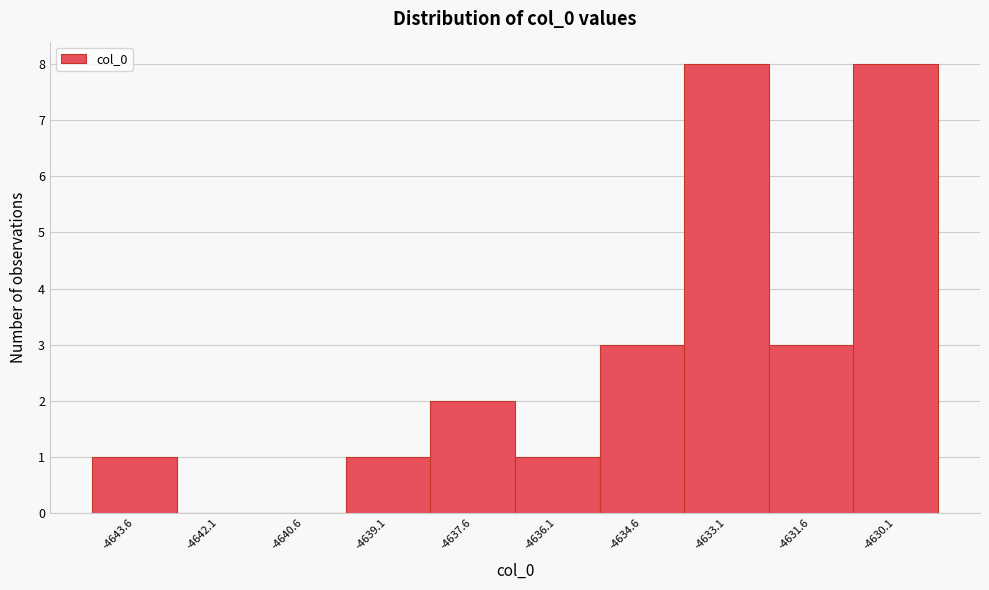

Reading left to right, list every bar in this chart as the range it spans on the x-axis followed by its height. Neither the bar edges nor the heights are printed on the chart, so give them approximately, as read against the axes.

-4644.4 to -4642.8: 1
-4642.8 to -4641.4: 0
-4641.4 to -4639.8: 0
-4639.8 to -4638.4: 1
-4638.4 to -4636.8: 2
-4636.8 to -4635.4: 1
-4635.4 to -4633.8: 3
-4633.8 to -4632.4: 8
-4632.4 to -4630.8: 3
-4630.8 to -4629.4: 8